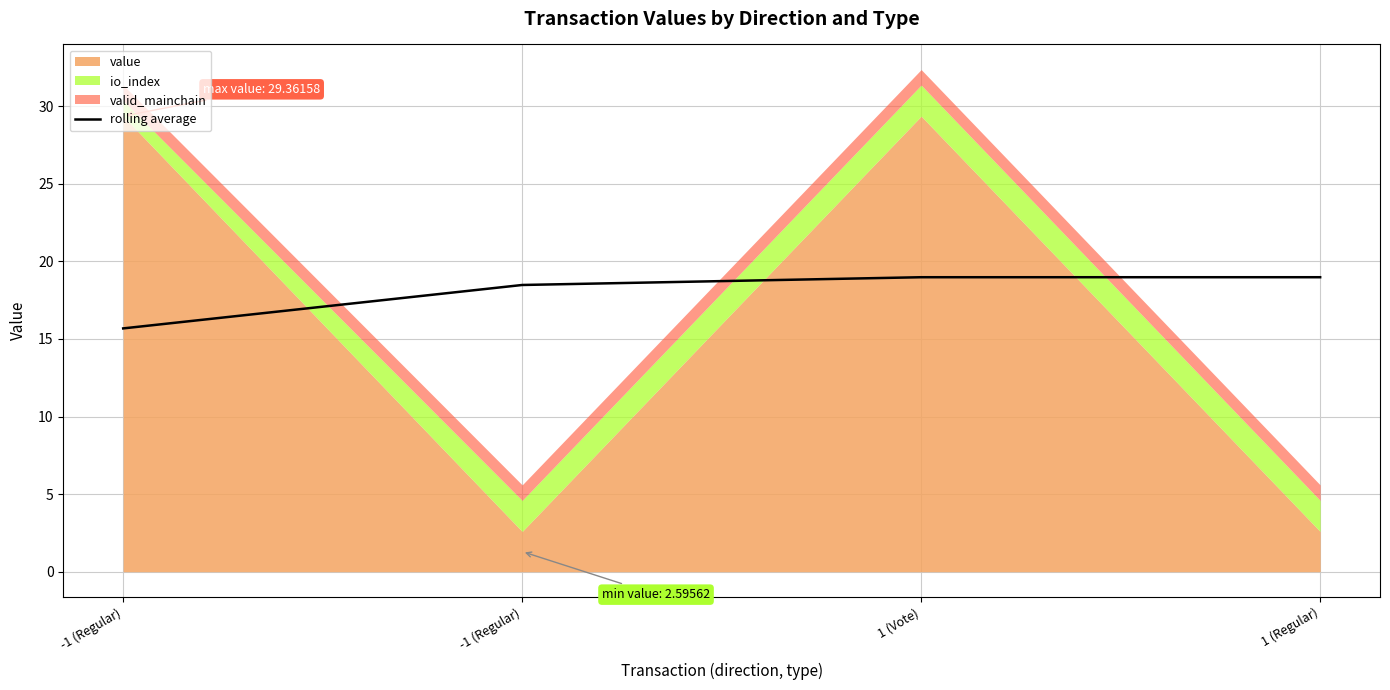

What is the label of the 4th point from the right?

-1 (Regular)